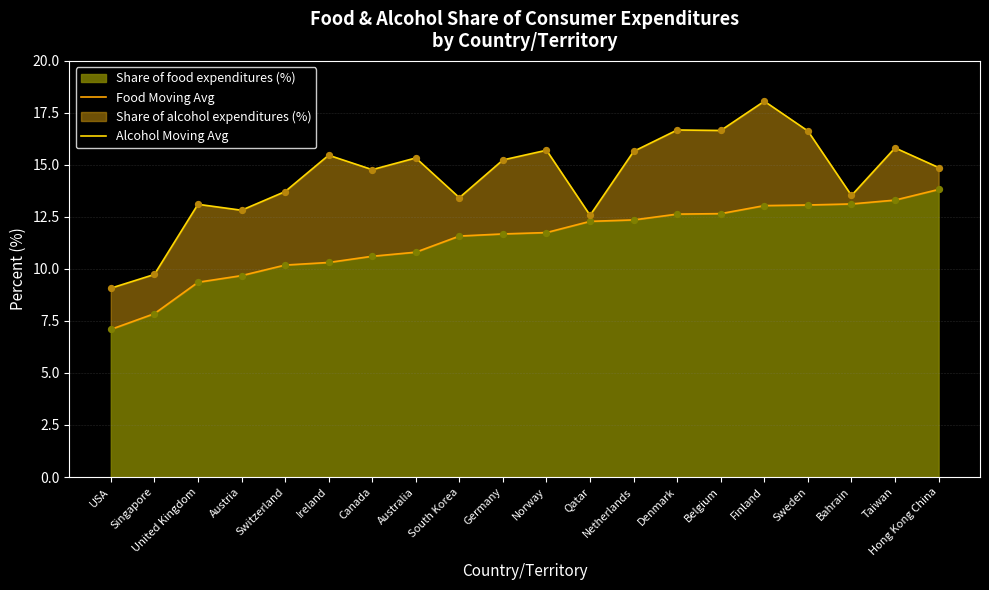

Which series reaches the maximum Y coordinate?

Alcohol Moving Avg